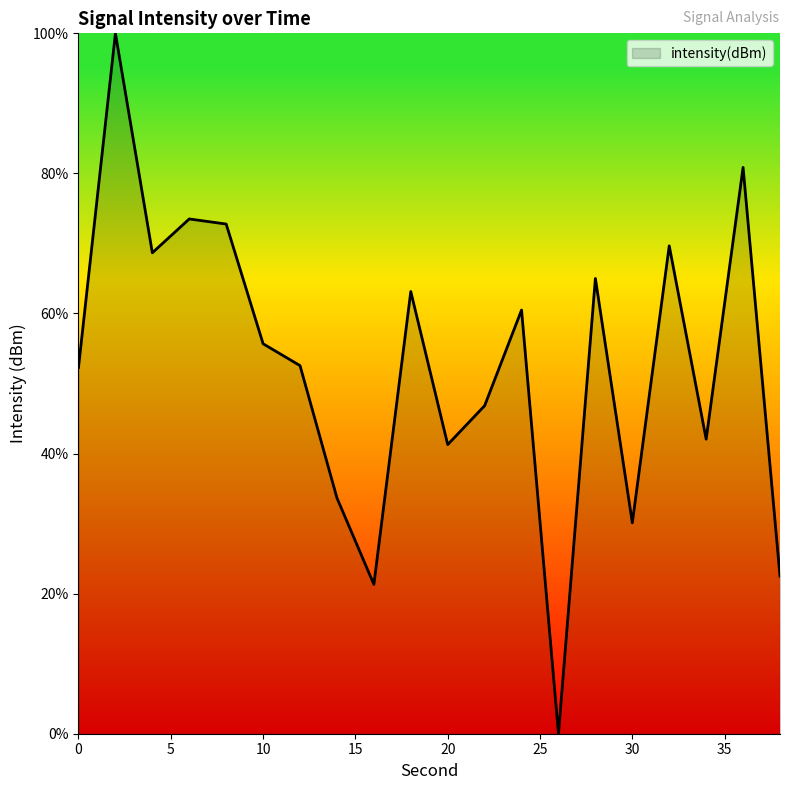

What is the maximum value shown in the chart?

100.0